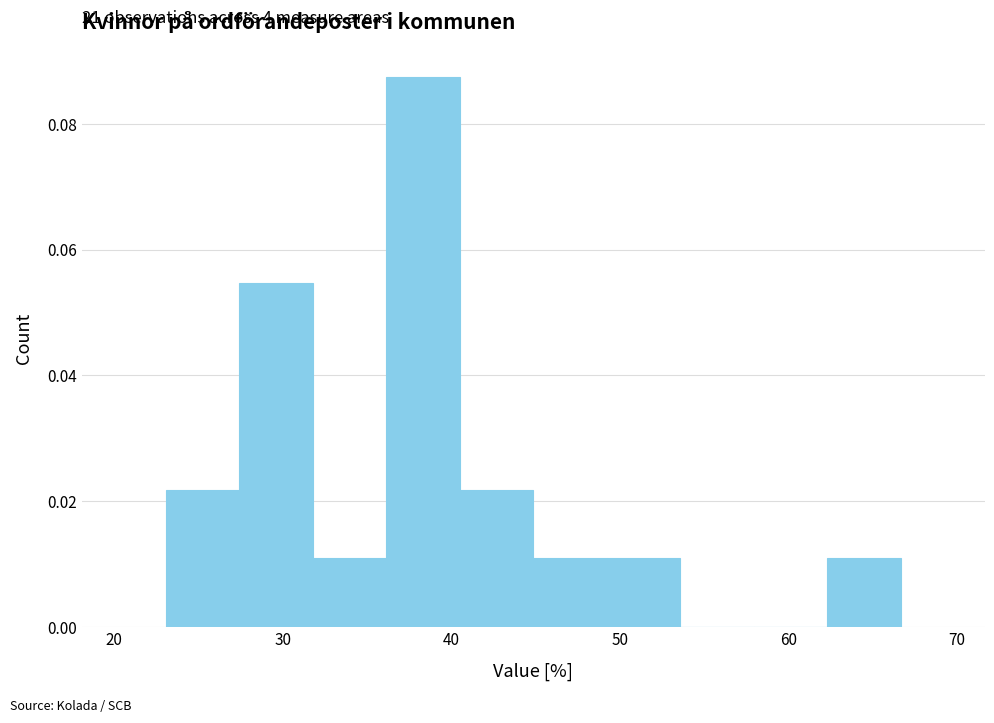

Which range on the x-axis has the tallest bar?

36 to 41